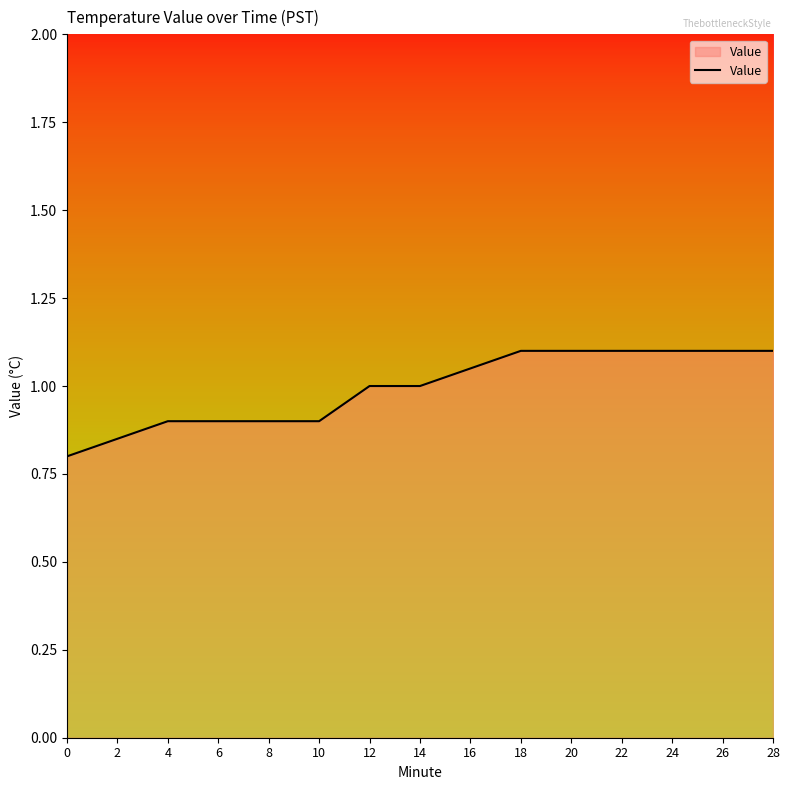

The value at 22 is 1.1. True or false?

True